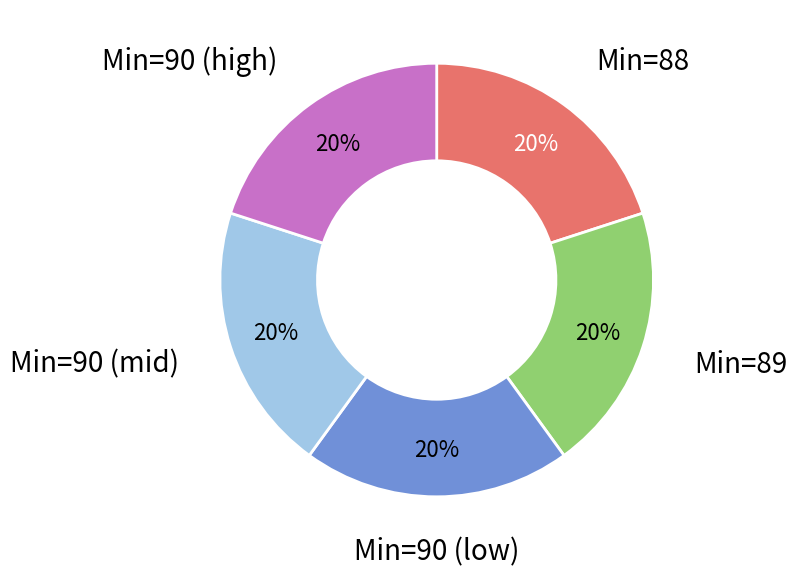

Count the number of slices in the pie.

5